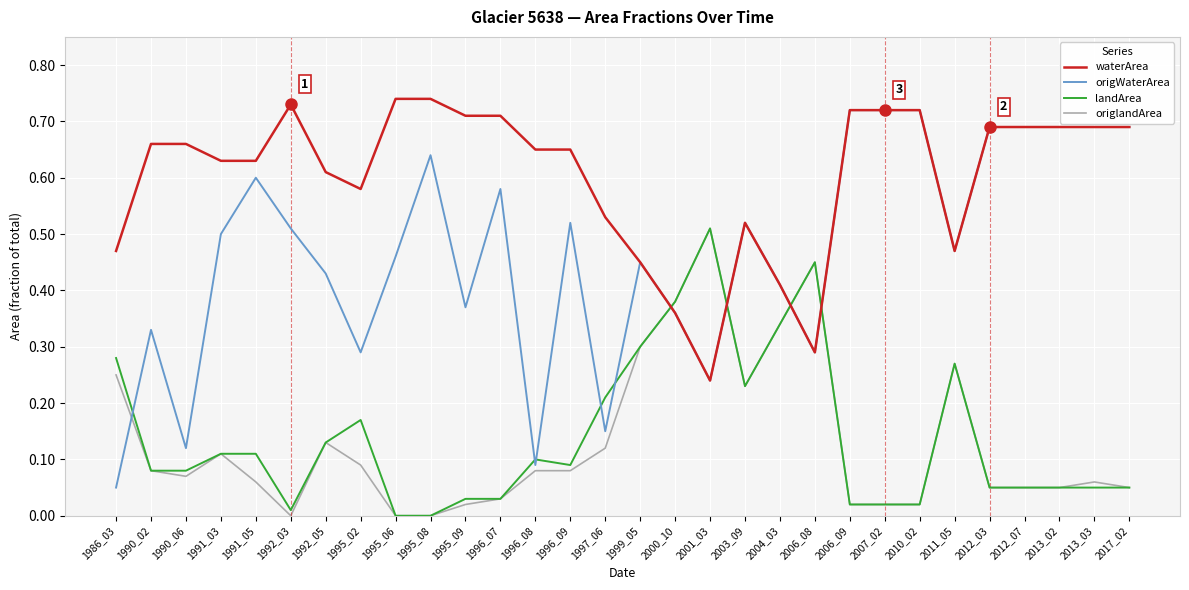

Which series has the largest range (max minus min)?

origWaterArea